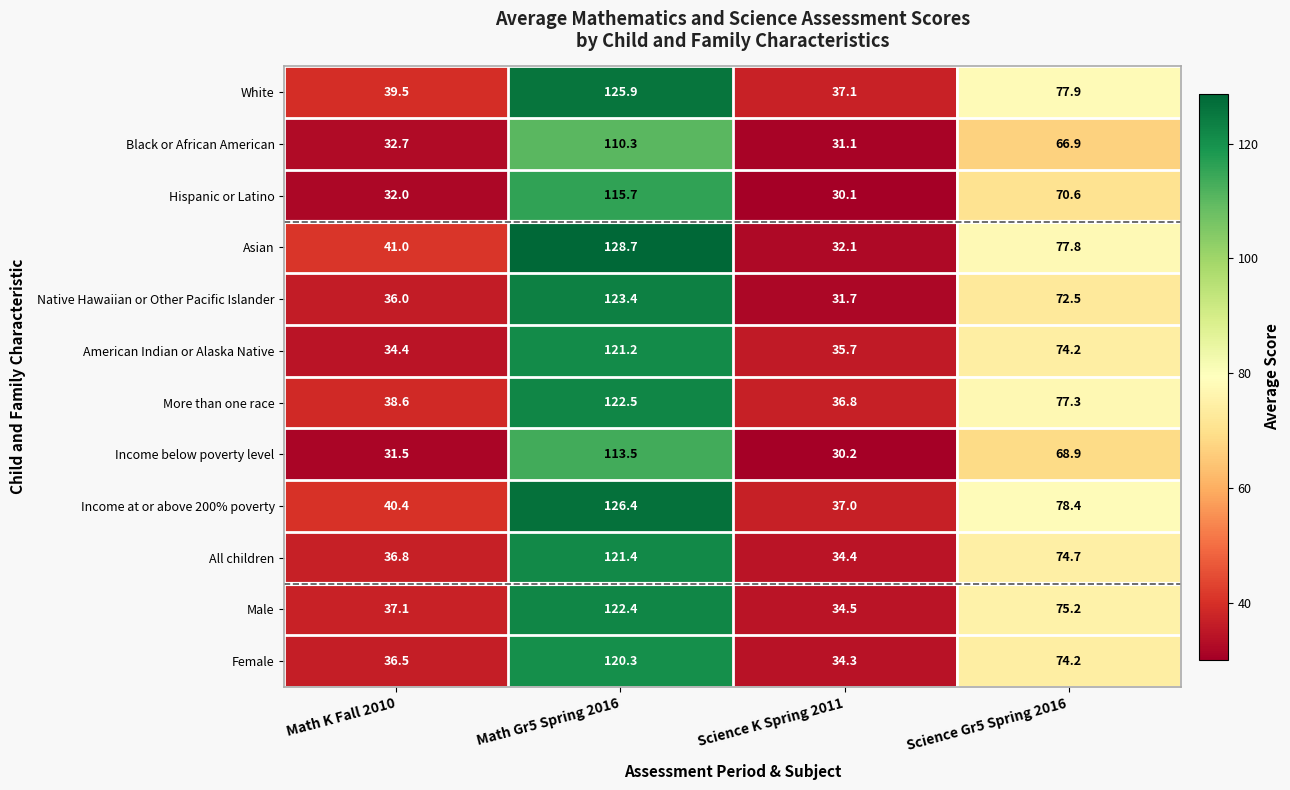

What value does the American Indian or Alaska Native series have at Science Gr5 Spring 2016?

74.2